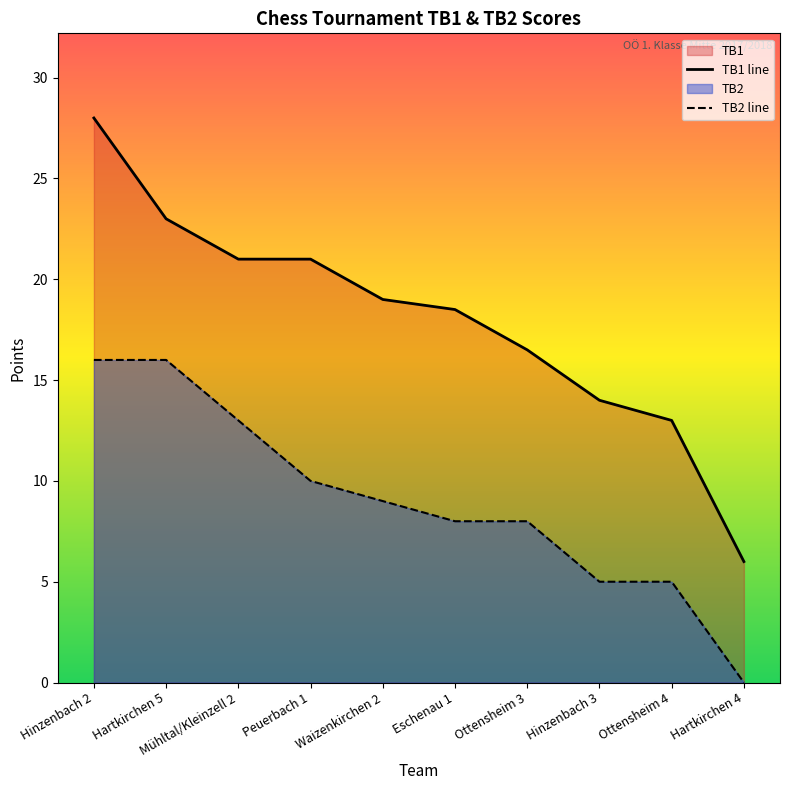

What is the sum of all TB2 line values?

90.0